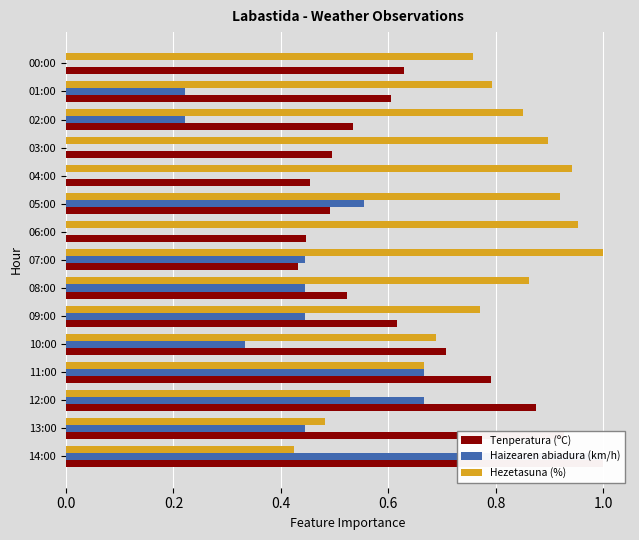

How many values in Haizearen abiadura (km/h) are above zero?

11